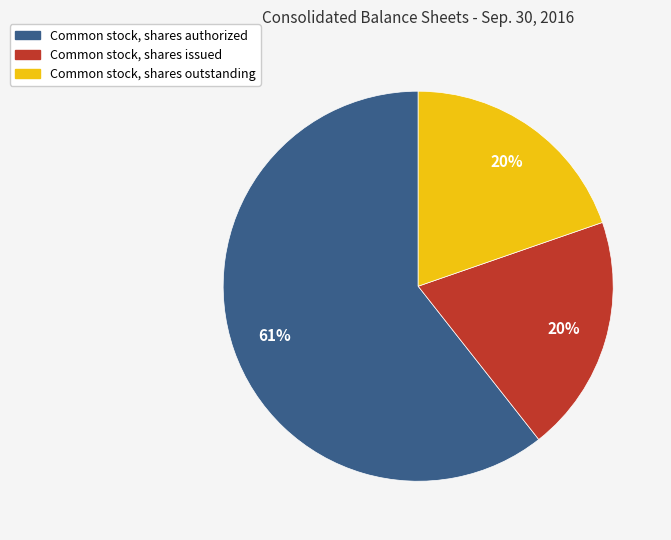

Is Common stock, shares authorized the majority of the pie?

Yes